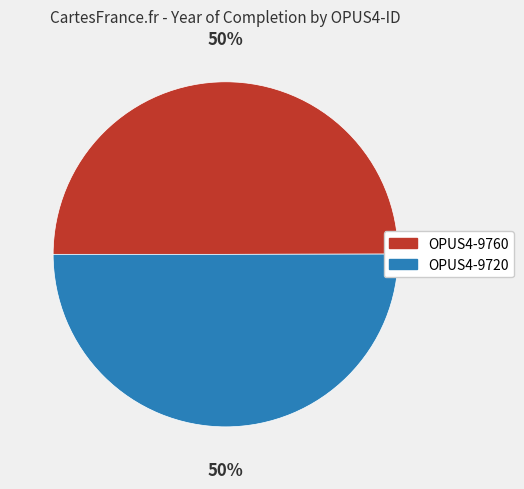

To the nearest percent, what portion does OPUS4-9720 represent?

50%